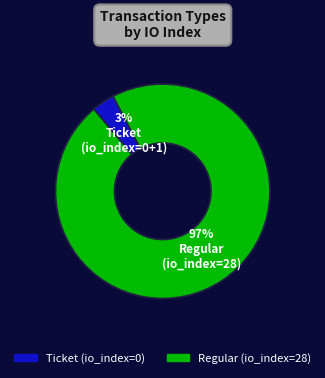

Is there a majority slice in this chart?

Yes